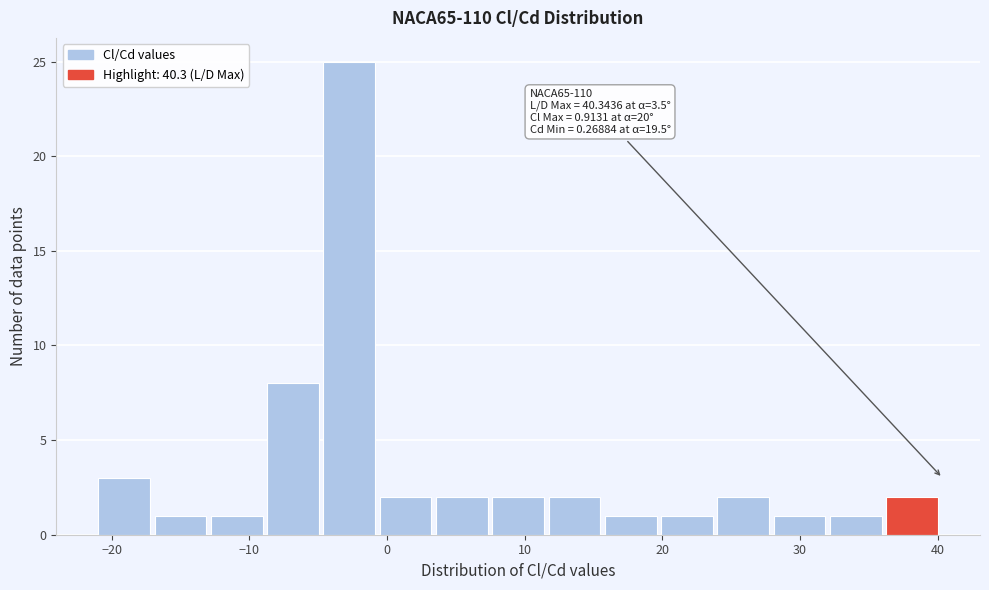

Which range on the x-axis has the tallest bar?

-5 to -1